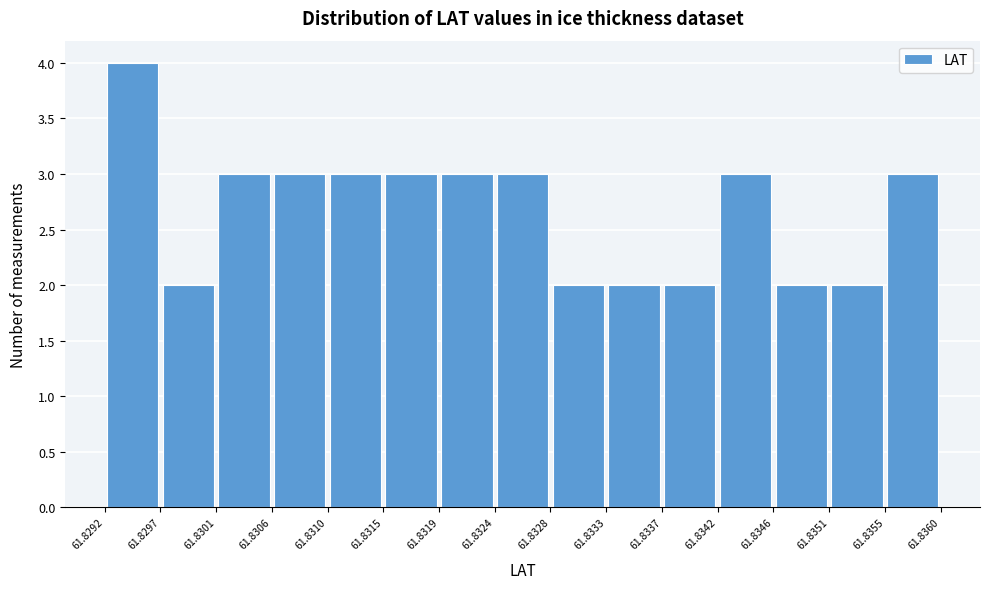

What is the height of the bar covering 61.8292 to 61.8297 on the x-axis? The values are not printed on the chart, so give them approximately, as read against the axis.

4